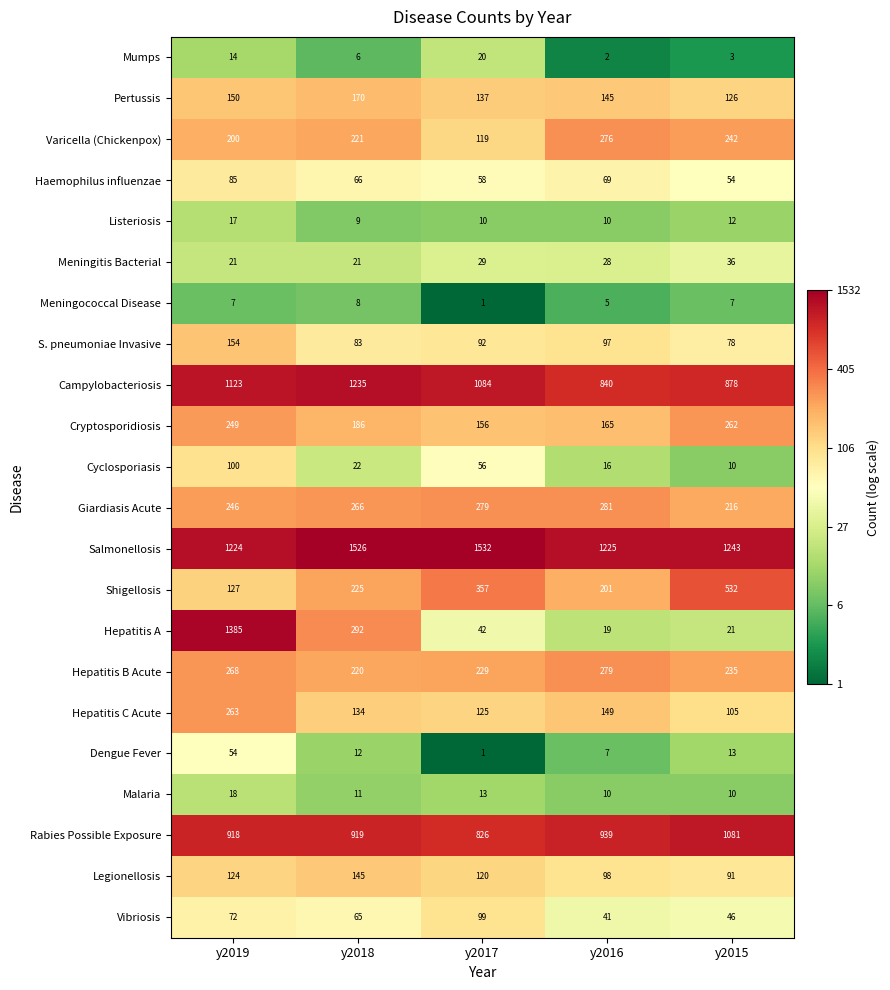

How many data points does each series have?

5